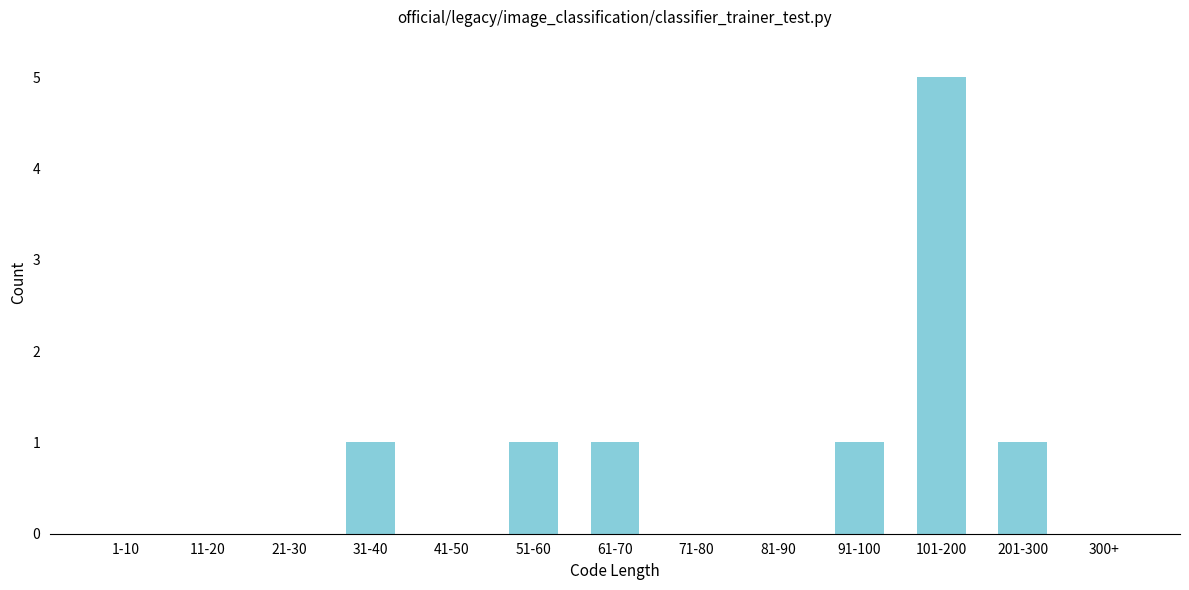

Reading left to right, extract all data points from this chart.

1-10=0	11-20=0	21-30=0	31-40=1	41-50=0	51-60=1	61-70=1	71-80=0	81-90=0	91-100=1	101-200=5	201-300=1	300+=0